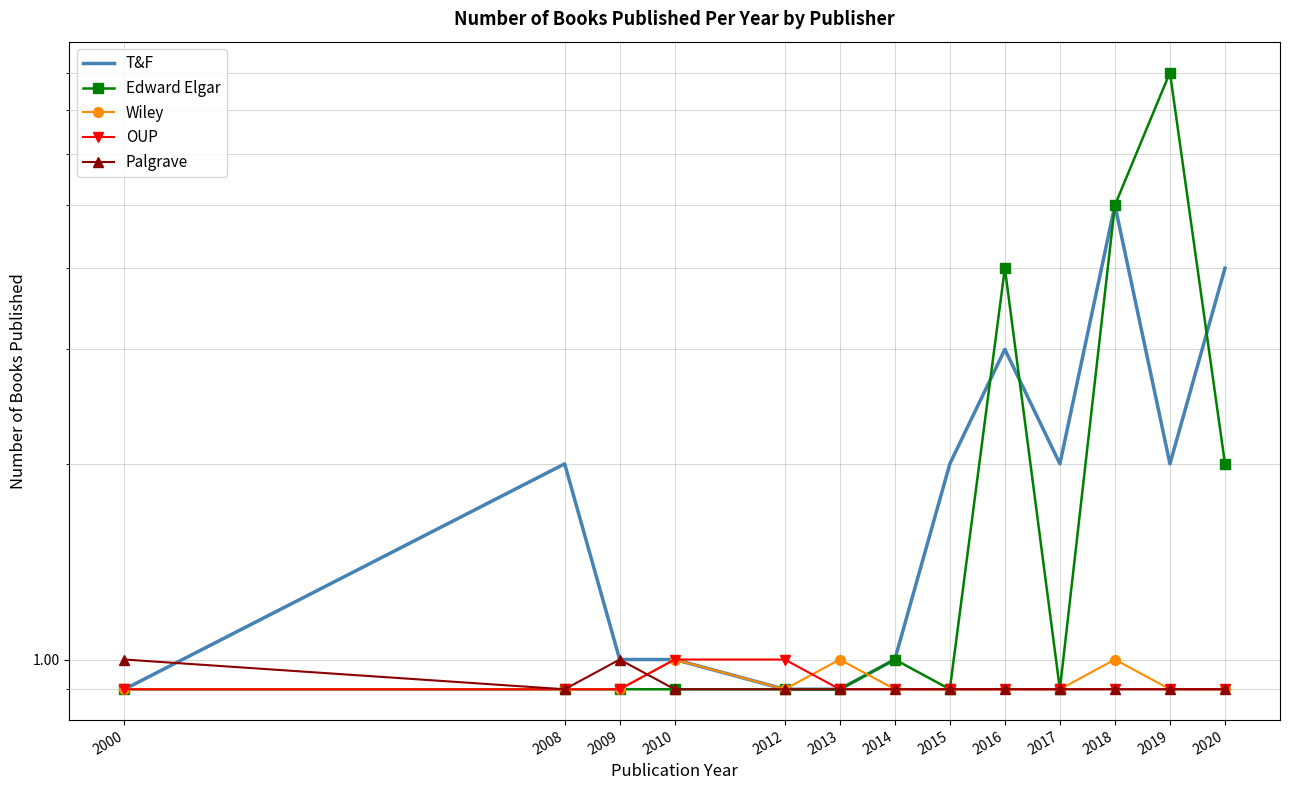

Is the value of Palgrave at 2000 greater than the value of Wiley at 2012?

Yes